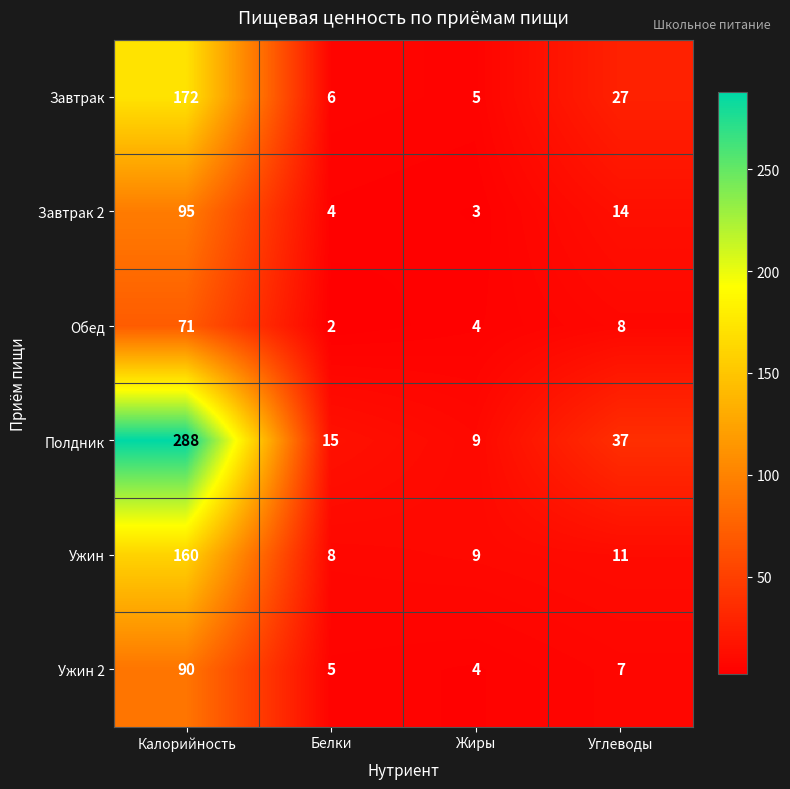

At which label does Завтрак 2 reach its peak?

Калорийность